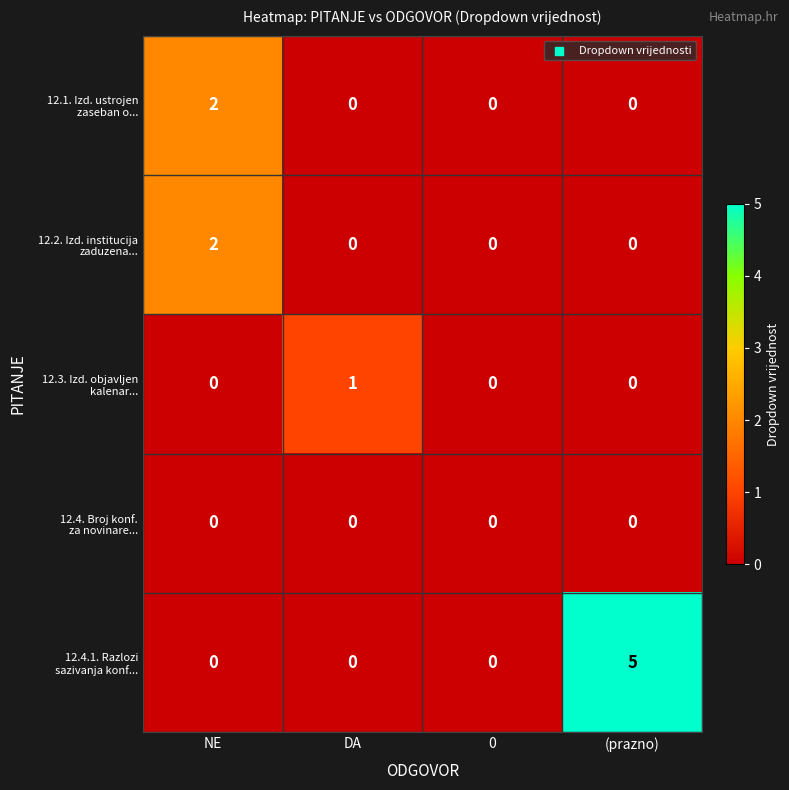

At which category is the sum across all series the highest?

(prazno)